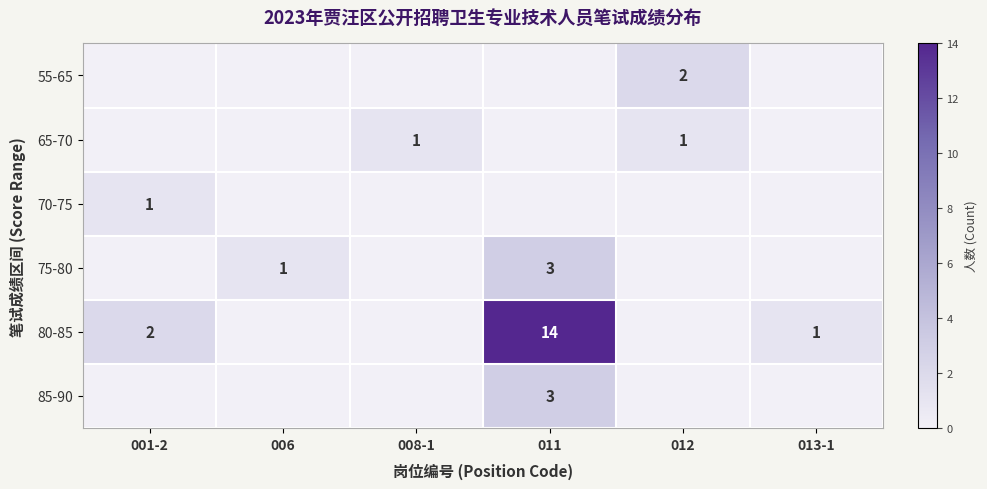

The 70-75 series shows 1 at 001-2. True or false?

True